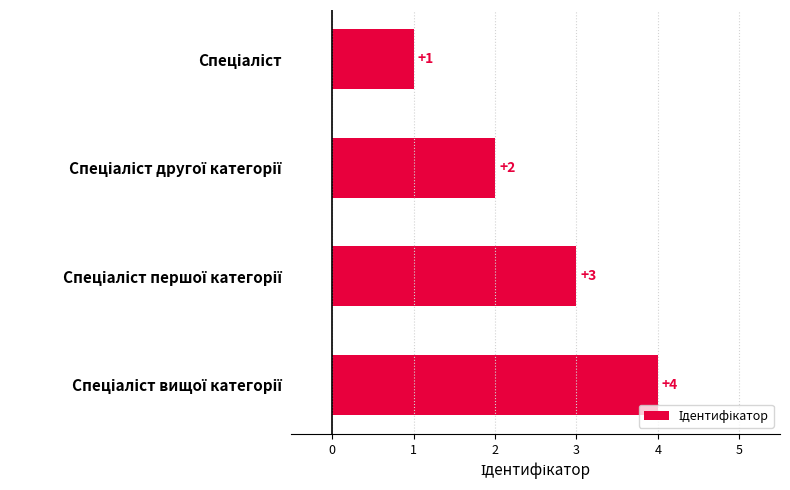

What is the value of the 3rd bar from the top?

3